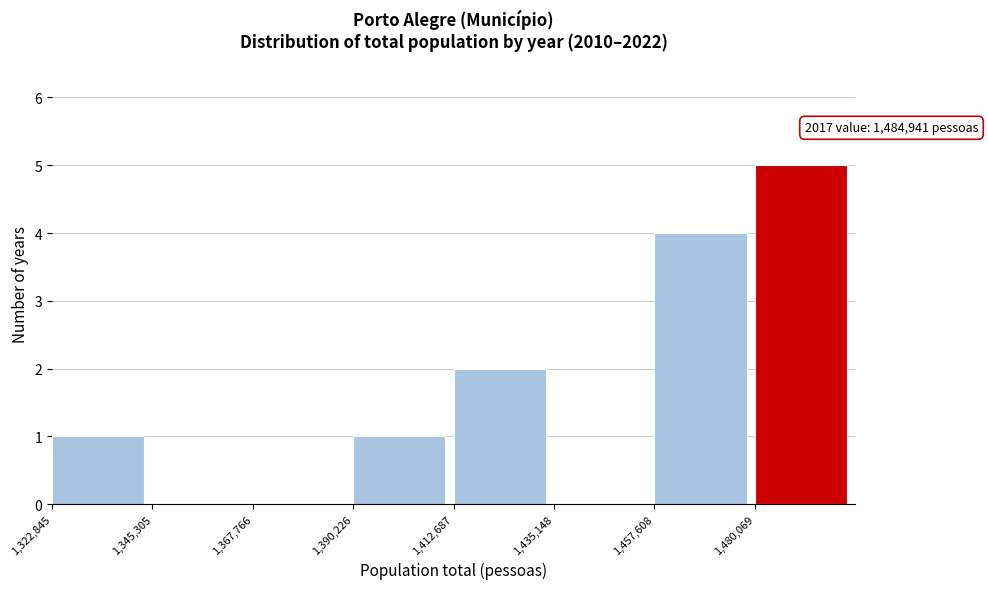

Over which range of the x-axis is the bar tallest?

1480000 to 1505000